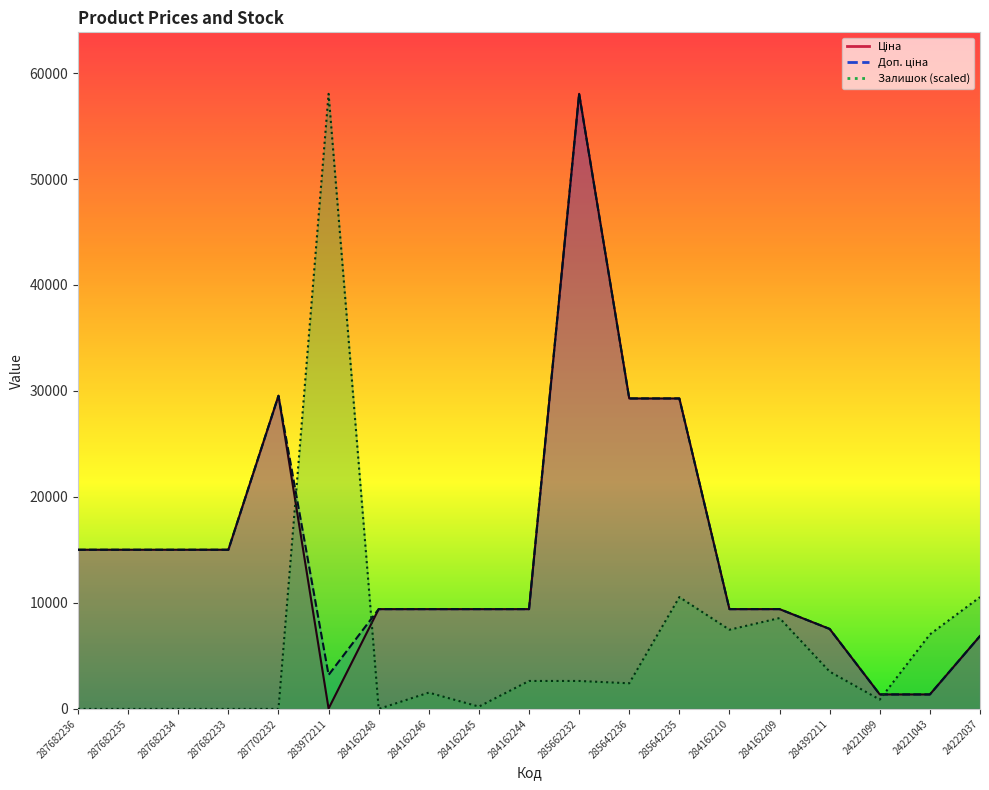

Which series has the largest total across all categories?

Доп. ціна